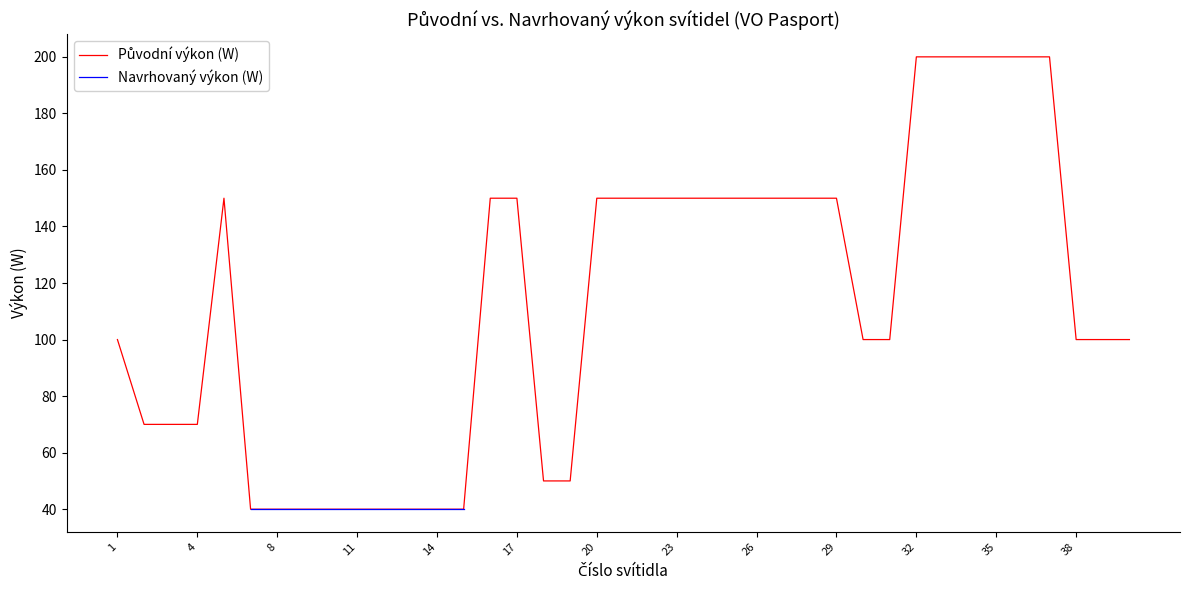

Rank the series by their maximum value, from lowest to highest.

Původní výkon (W), Navrhovaný výkon (W)